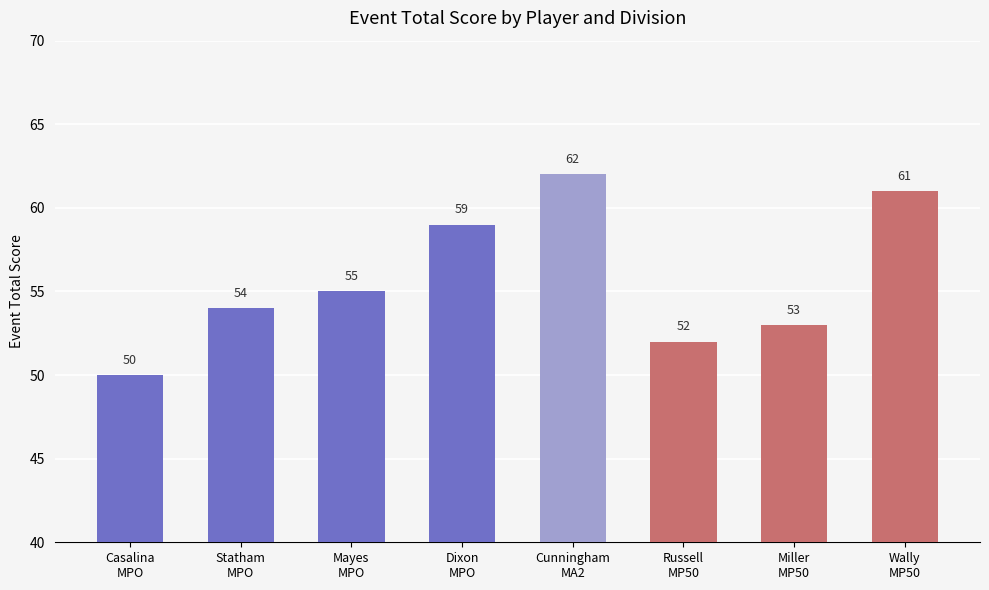

What is the value of the 7th bar from the left?

53